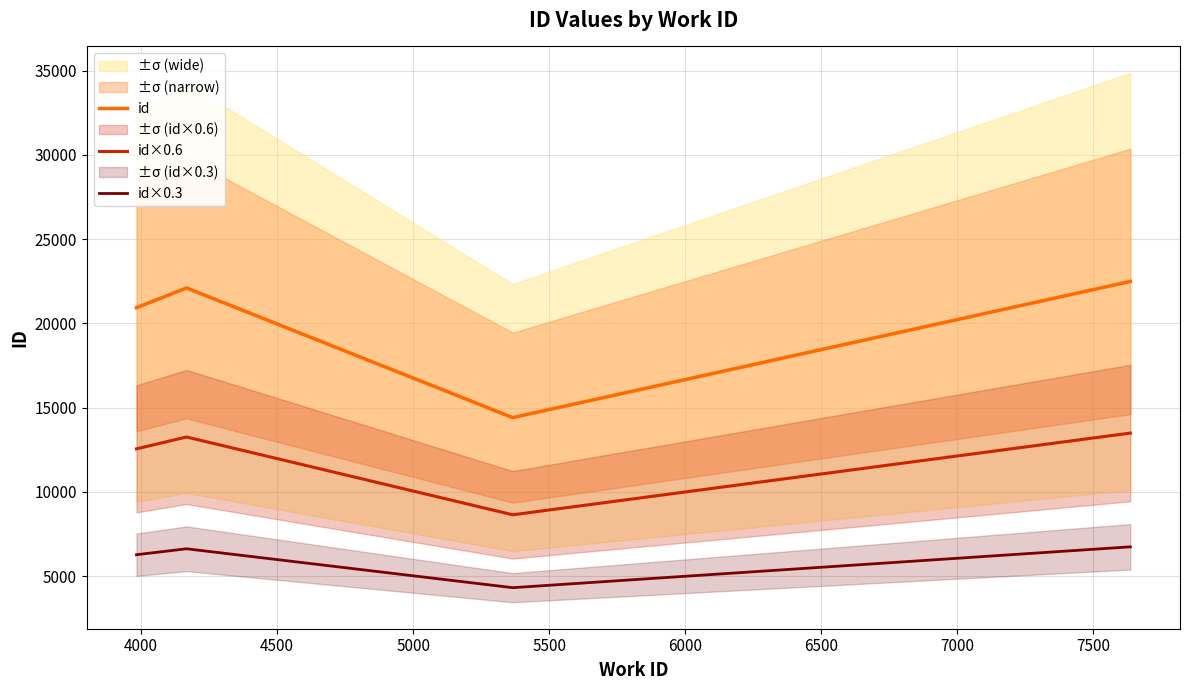

True or false: id×0.3 and id cross at least once.

False